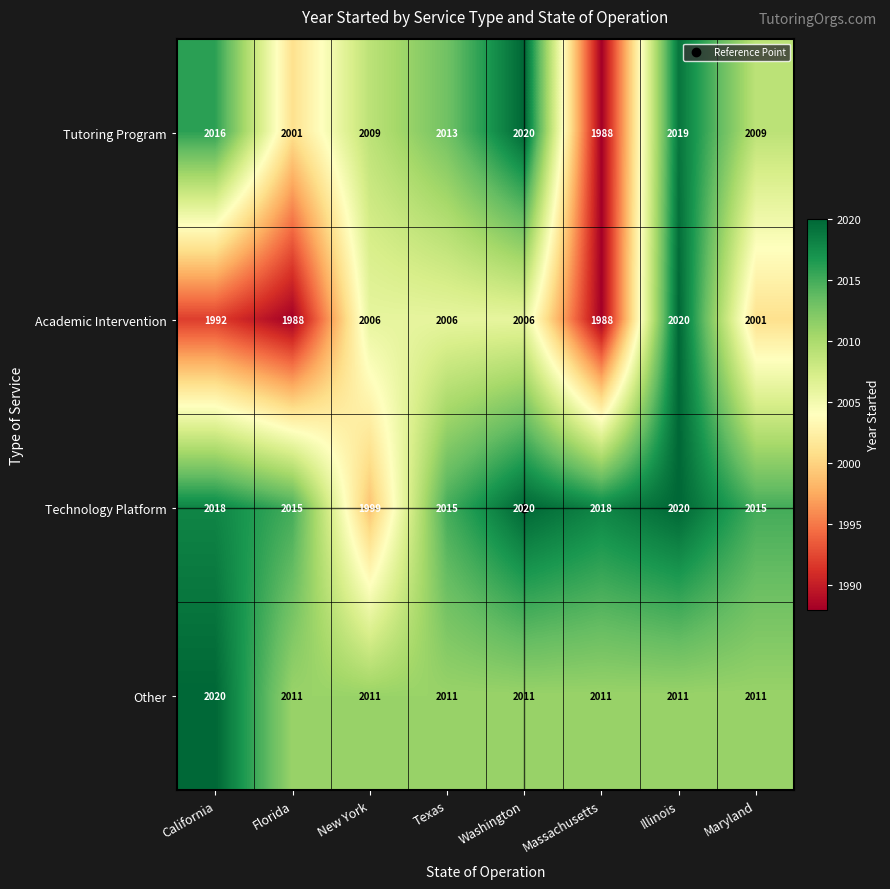

What is the difference between the highest and lowest values at Maryland?

14